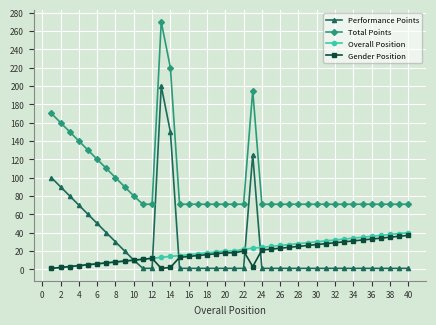

Which series has the largest total across all categories?

Total Points